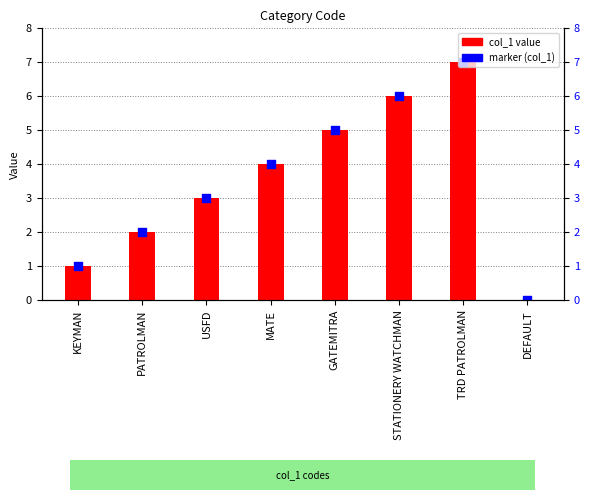

Which series reaches the minimum Y coordinate?

col_1